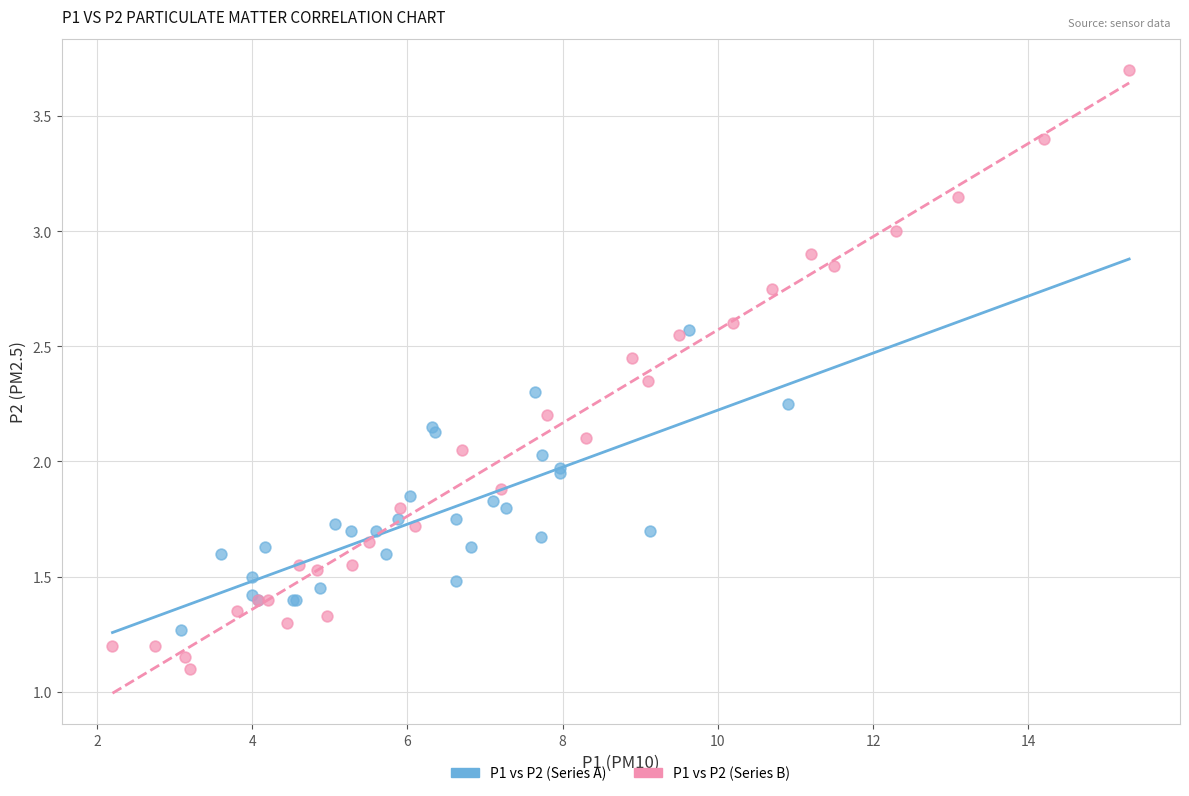

What are all the series names shown in the legend?

P1 vs P2 (Series A), P1 vs P2 (Series B)